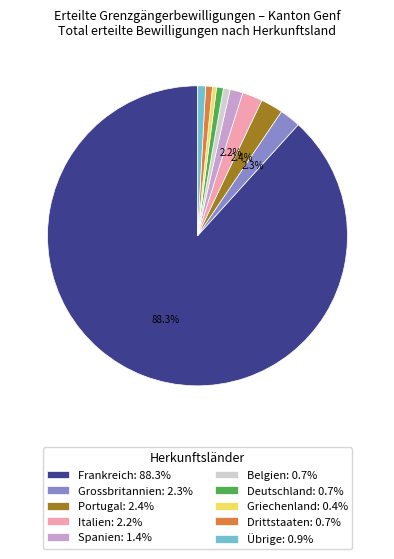

How many segments does this pie chart have?

10